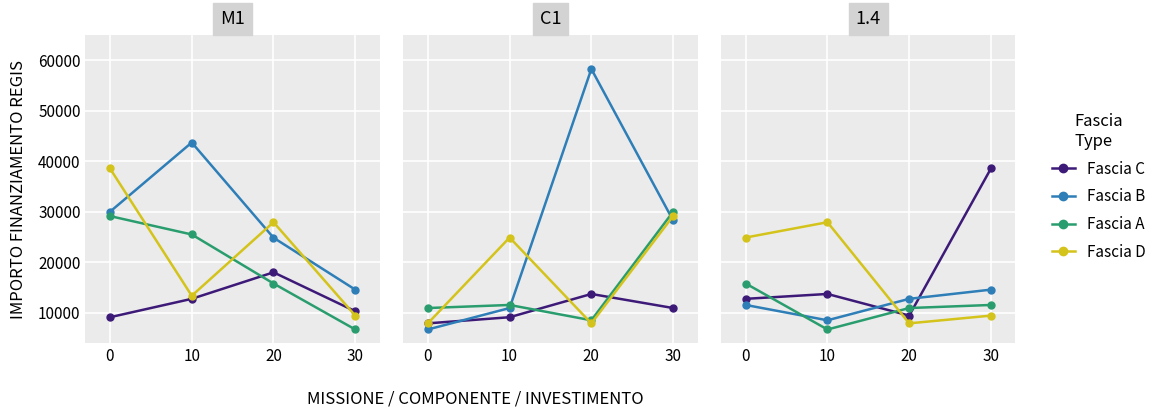

Is the value of Fascia D at 10 greater than the value of Fascia B at 10?

Yes